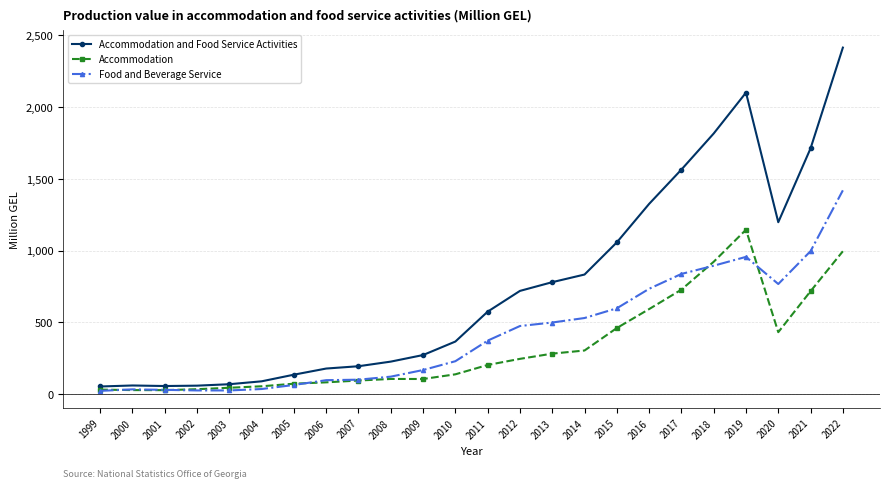

What is the greatest value displayed?

2414.9